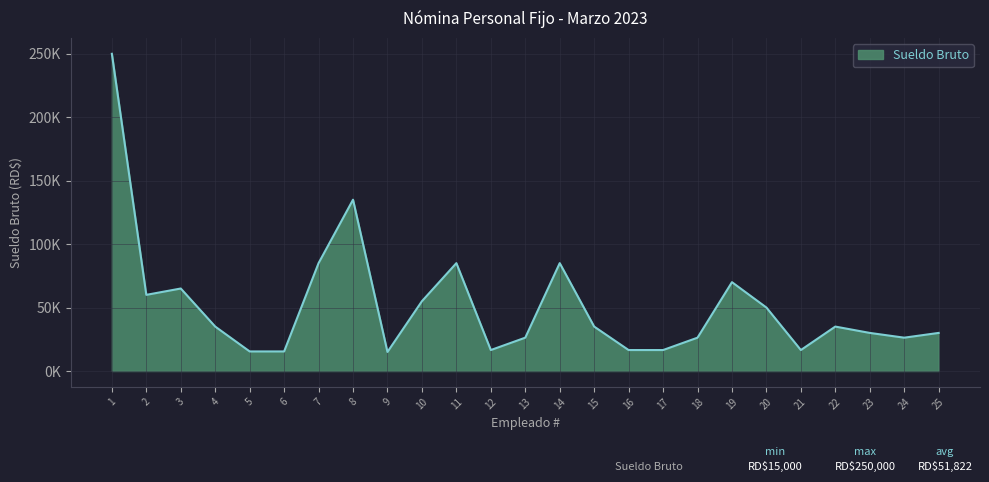

Reading right to left, transcribe all the data shown in this chart.

30000	26250	30000	35000	16500	50000	70000	26250	16500	16500	35000	85000	26250	16500	85000	55000	15000	135000	85000	15400	15400	35000	65000	60000	250000